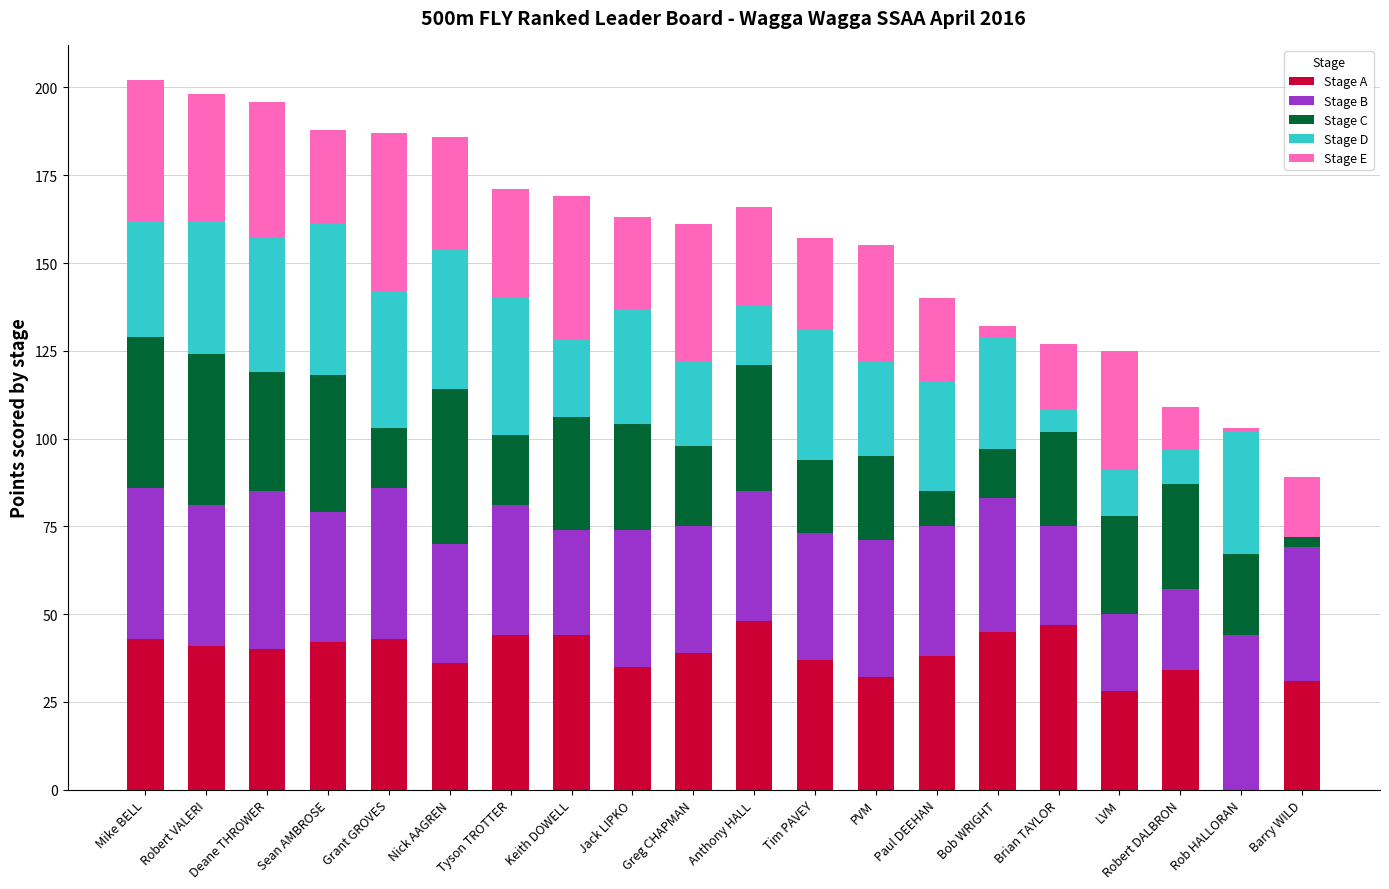

What is the highest value of the Stage A series?

48.0